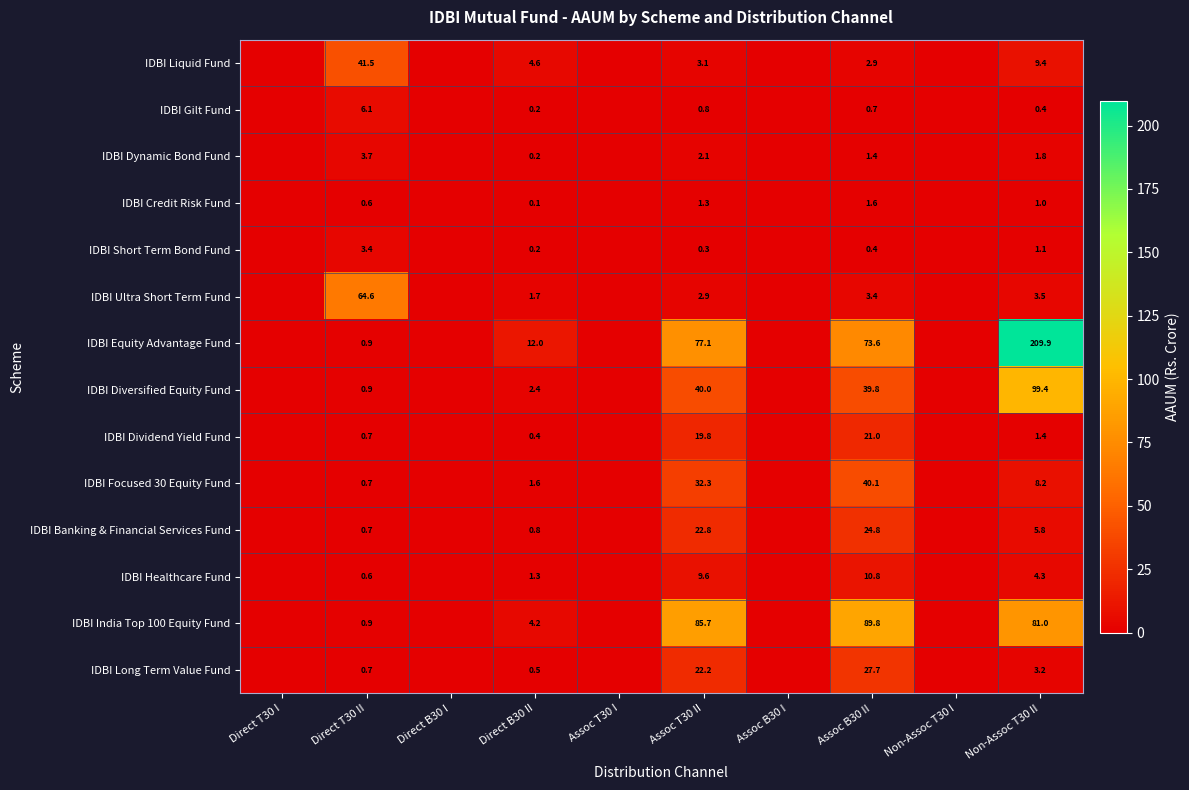

Which category has the lowest value across all series?

Direct T30 I